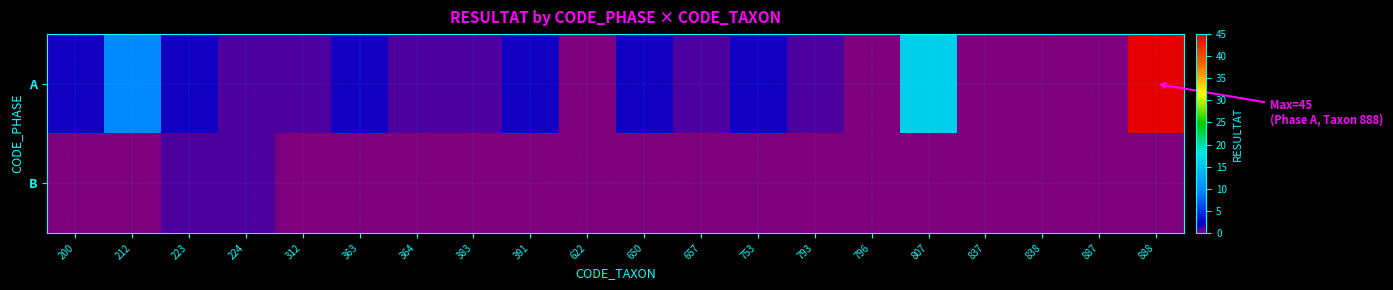

How many data points does each series have?

20